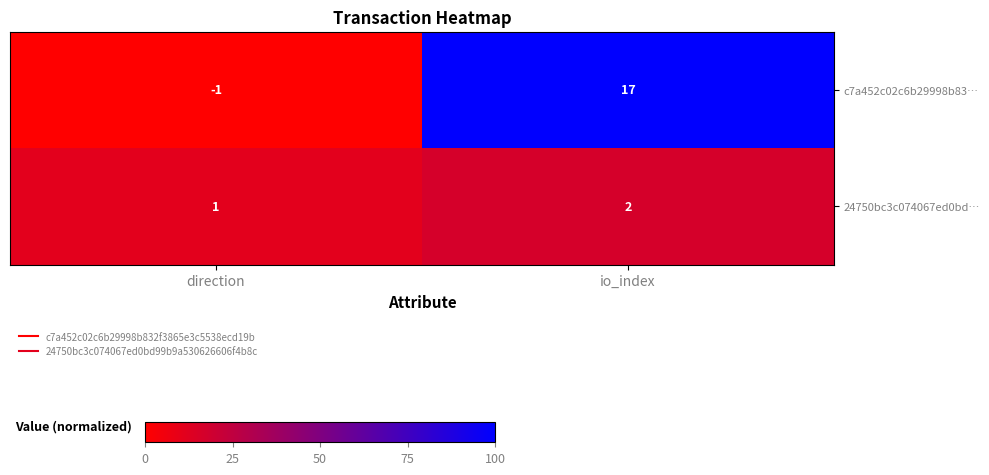

How many data points in c7a452c02c6b29998b83… are less than 17?

1